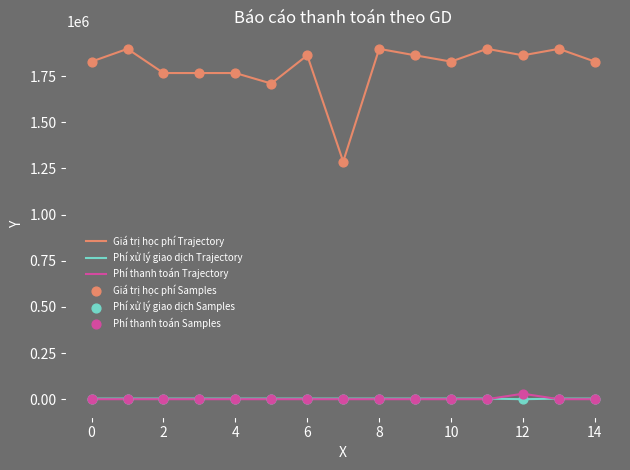

What is the greatest value displayed?

1898000